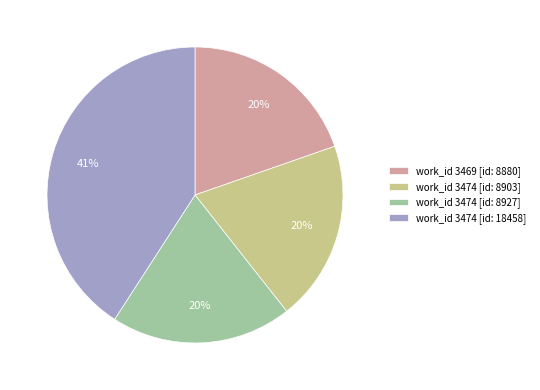

Is the sum of work_id 3474 [id: 8927] and work_id 3469 [id: 8880] greater than half?

No